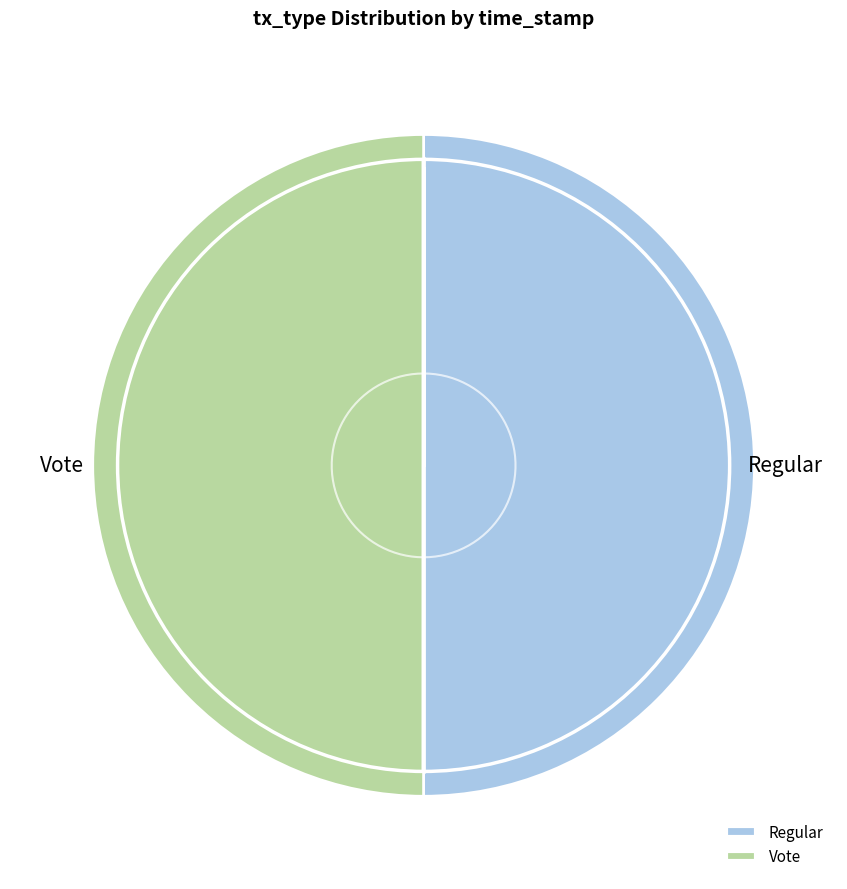

What is the ratio of the value at Regular to the value at Vote?

1.0